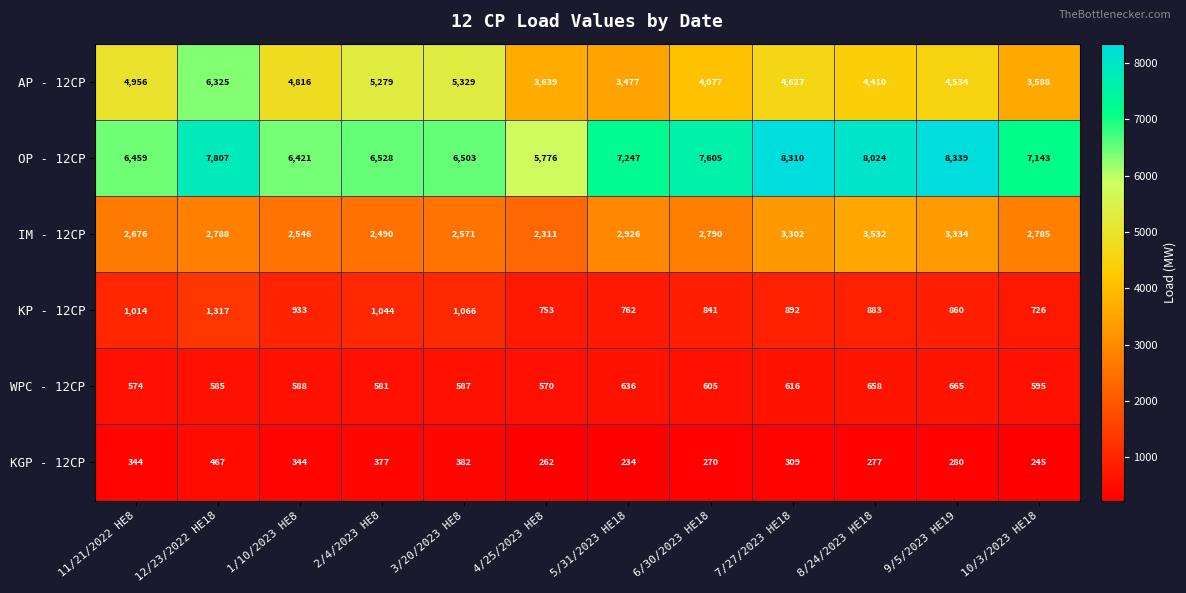

What is the sum of all KP - 12CP values?

11091